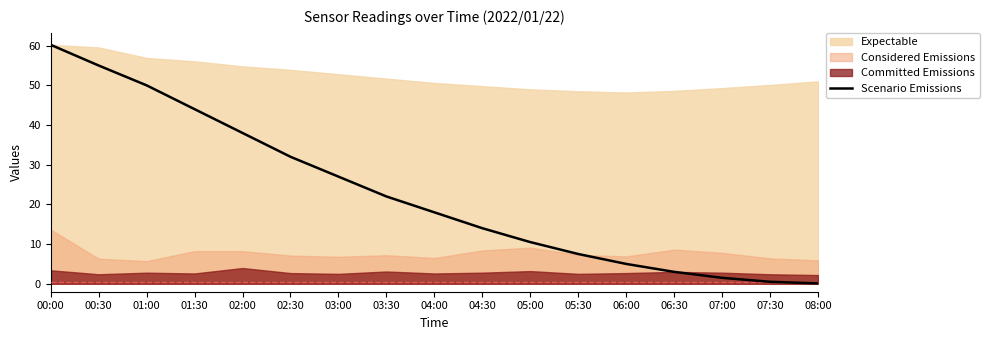

Is it true that Scenario Emissions equals 38.6 at 03:30?

False